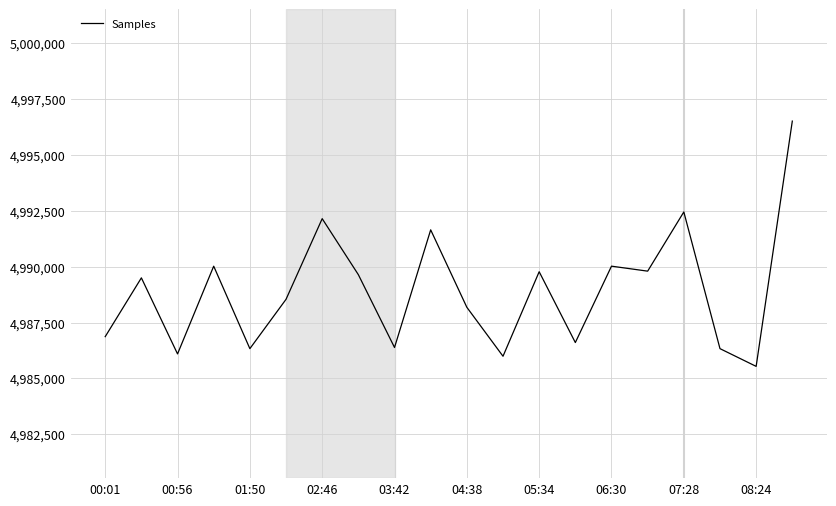

How many interior local valleys (lower than both neighbors) does the data have?

7